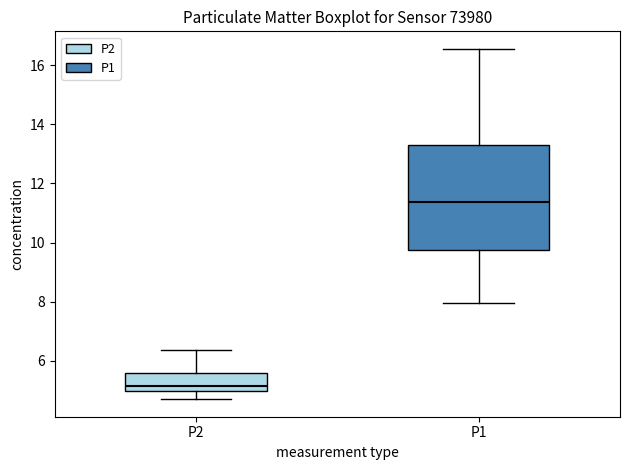

Reading left to right, read every box against the y-axis: the position of its median line, the range the box covers, and the ends of its whiskers. The values are not printed on the chart, so give them approximately, as read against the axis.

P2: median 5.2, box 5.0 to 5.6, whiskers 4.8 to 6.4
P1: median 11.4, box 9.8 to 13.2, whiskers 8.0 to 16.6